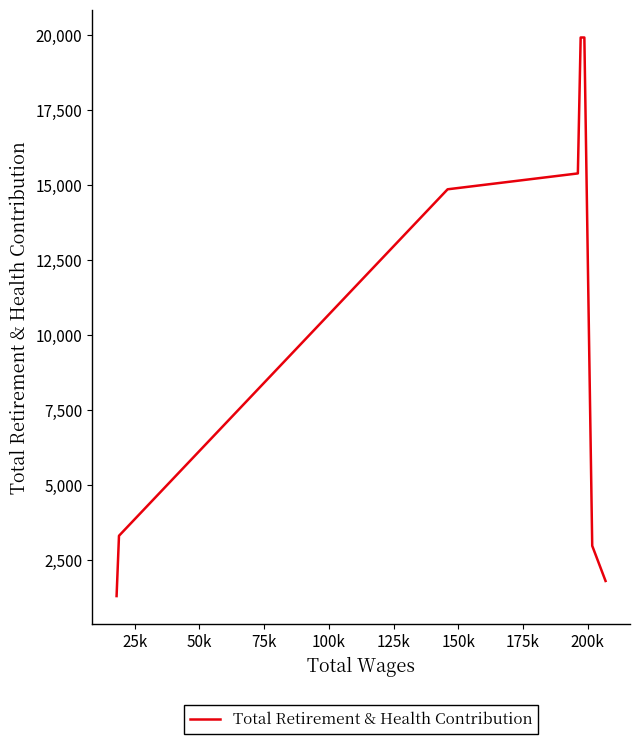

Does the chart have visible grid lines?

No